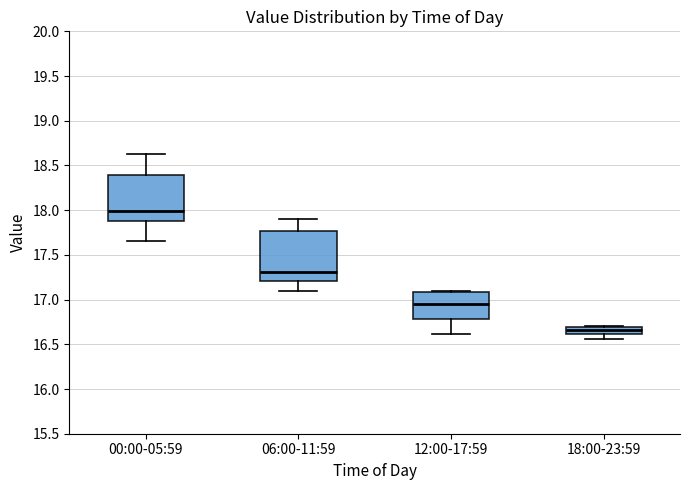

Where does the upper whisker of the box for 06:00-11:59 end on the y-axis? The values are not printed on the chart, so give them approximately, as read against the axis.

17.90